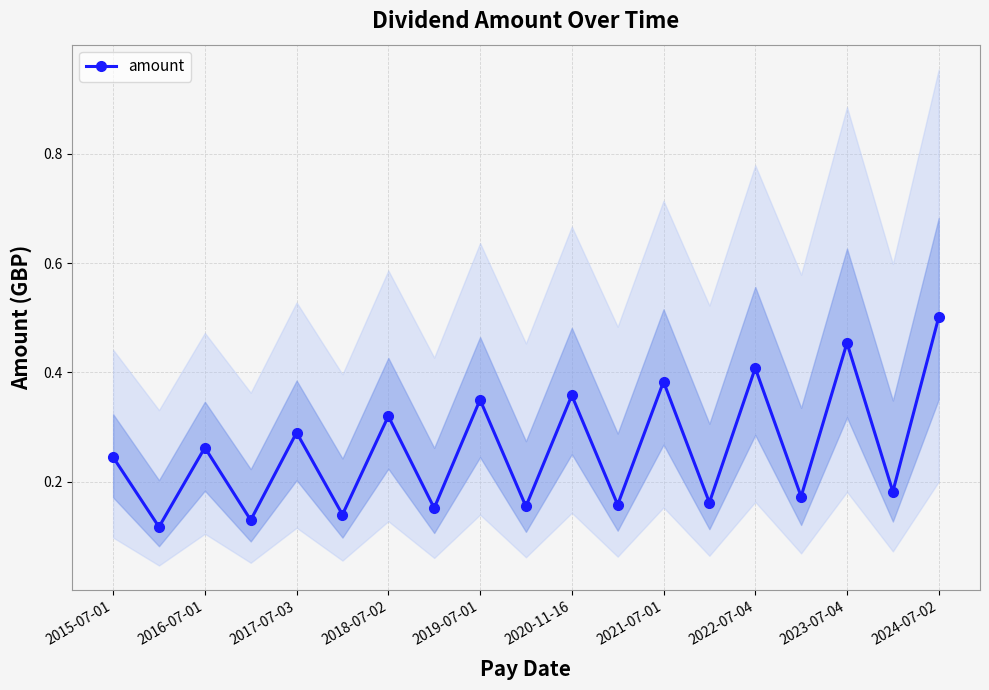

True or false: the data shows 0.2 at 15.

True